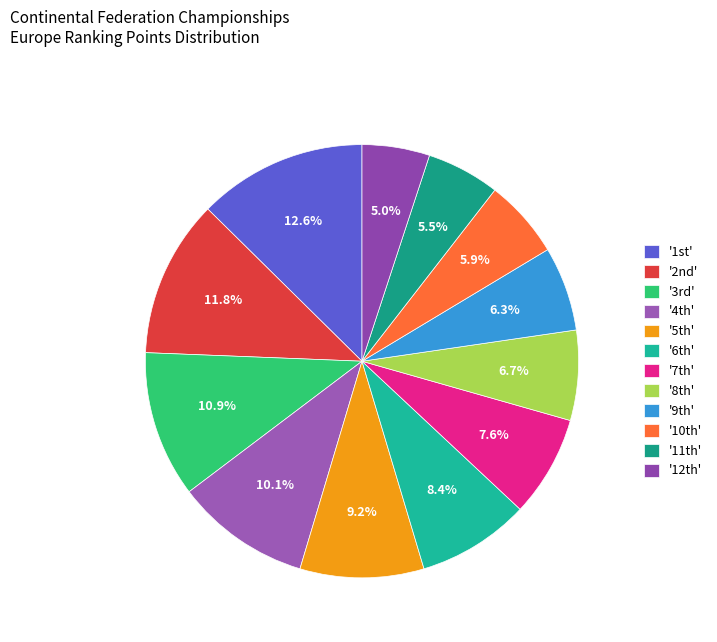

How many slices are in this pie chart?

12